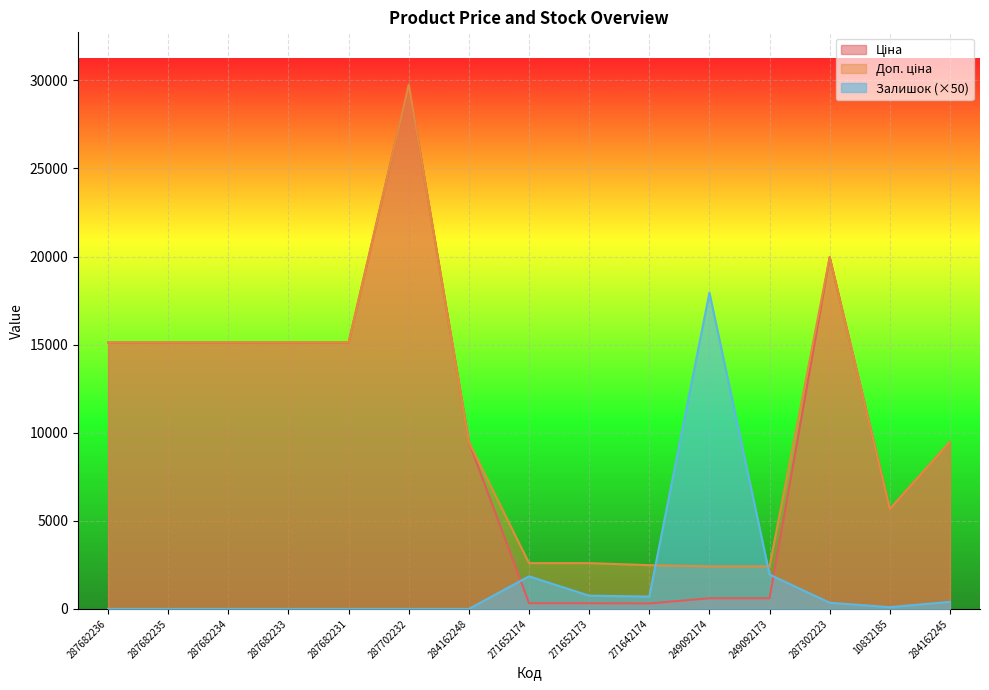

What is the spread (max minus min) of values at 287682236?

15120.0